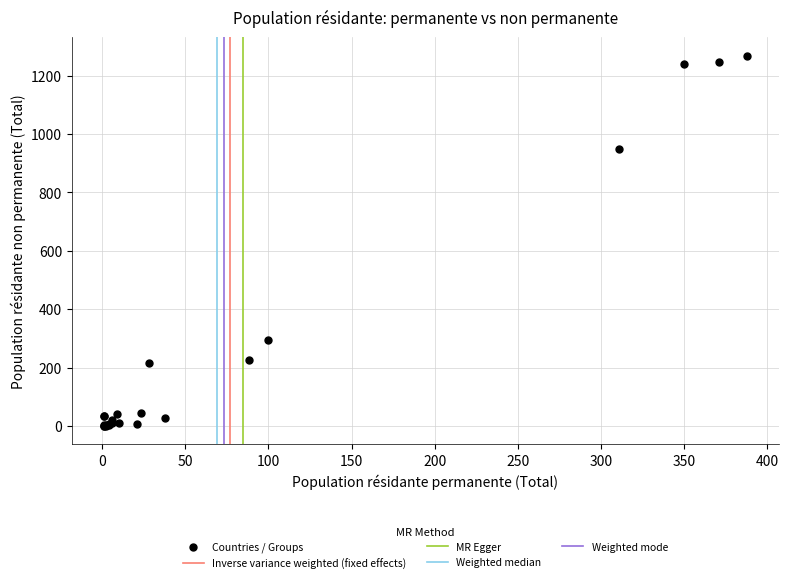

What Y value in the scatter plot is closest to 634?

949